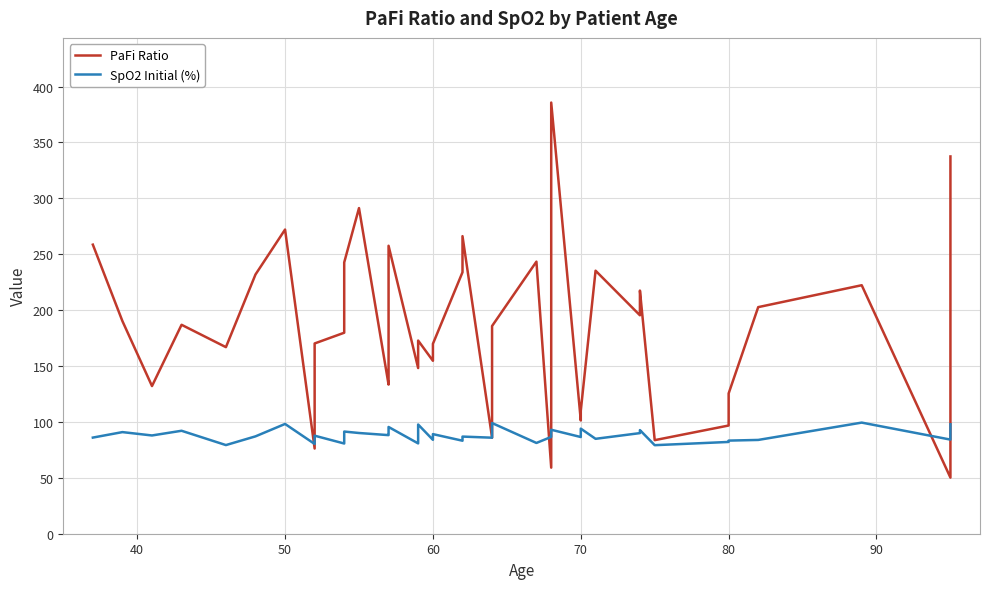

What are all the series names shown in the legend?

PaFi Ratio, SpO2 Initial (%)